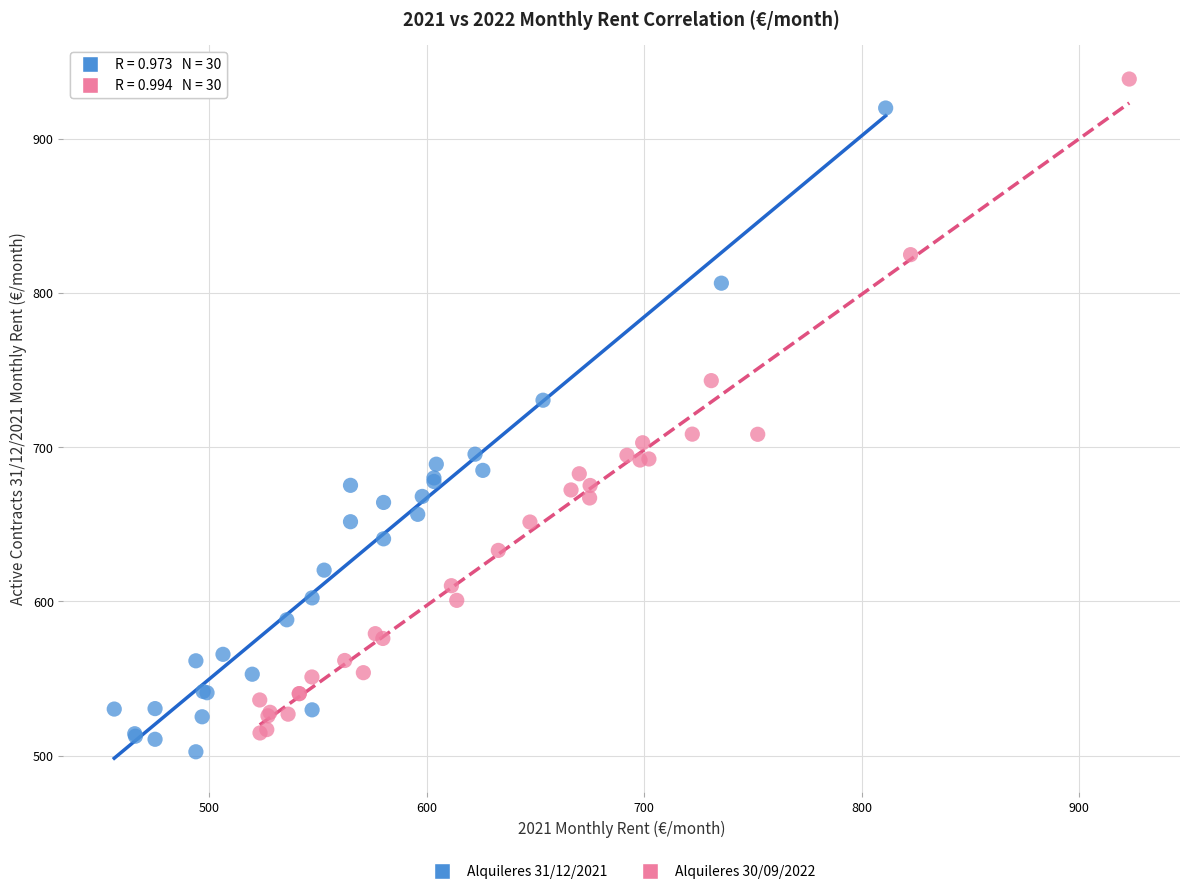

Which series has the largest Y range (max minus min)?

Alquileres 30/09/2022